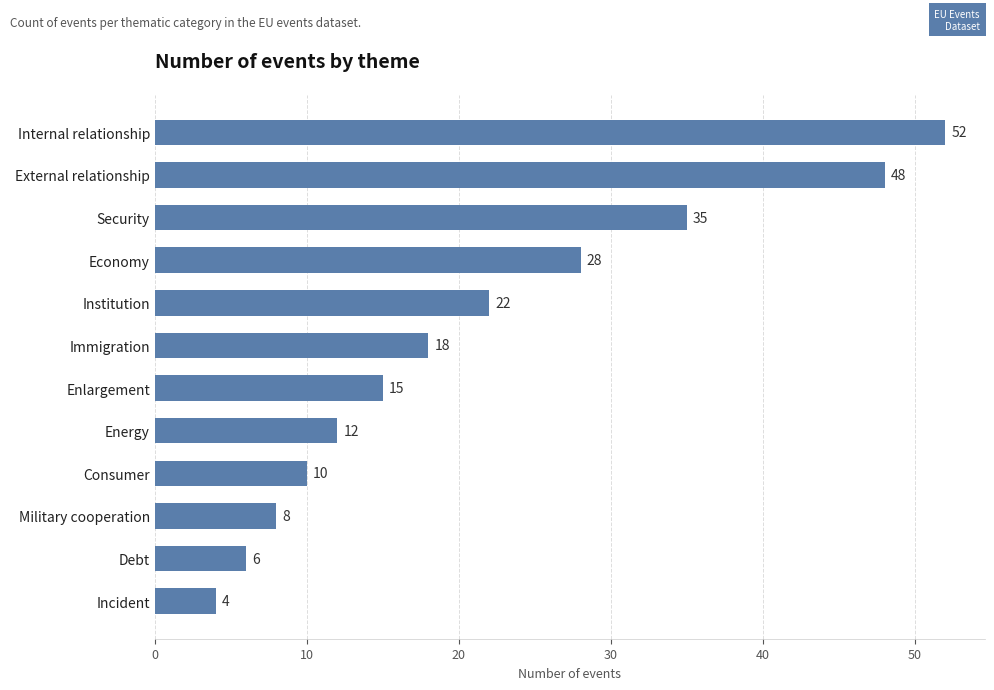

Which category has the highest value across all series?

Internal relationship